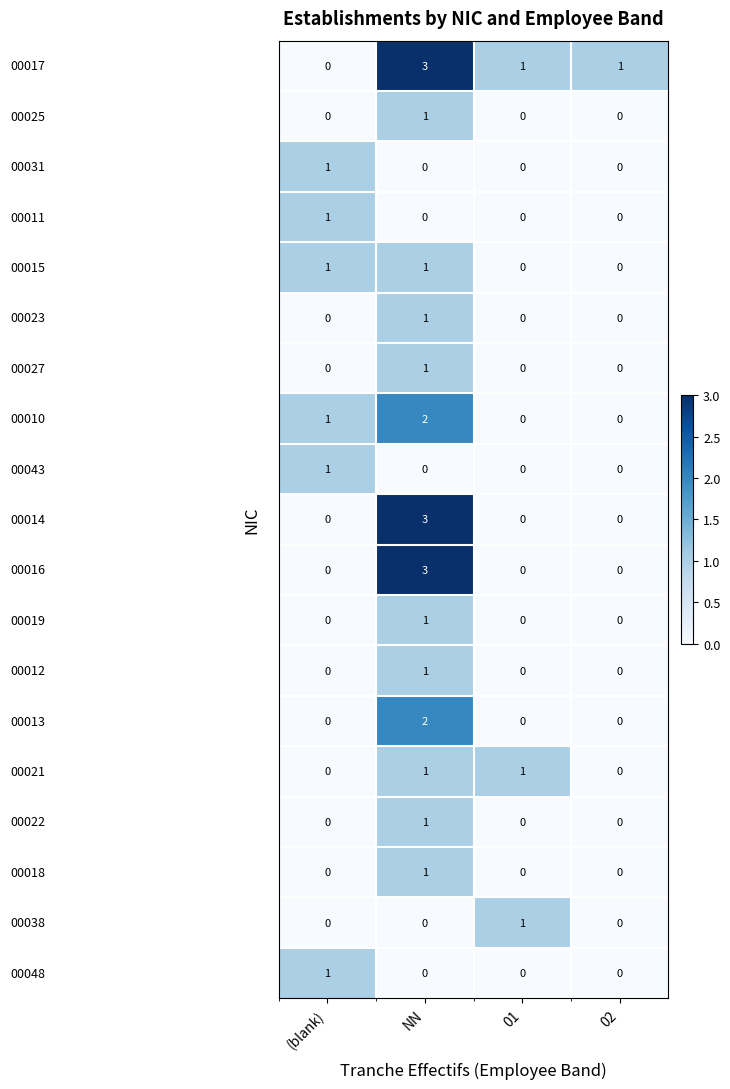

At which category is the sum across all series the highest?

NN